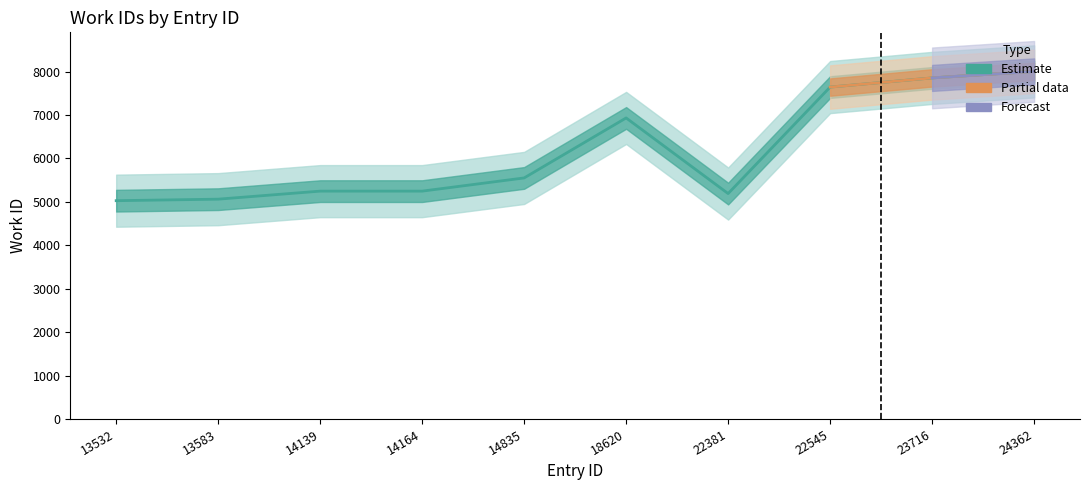

Reading left to right, what are all the values shown in this chart?

13532=5028	13583=5063	14139=5248	14164=5248	14835=5552	18620=6934	22381=5192	22545=7645	23716=7856	24362=8006